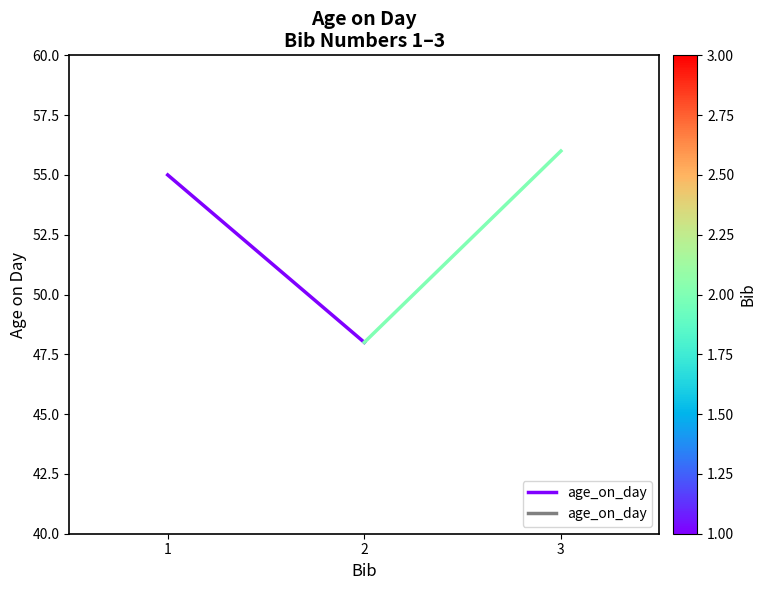

What is the maximum value shown in the chart?

55